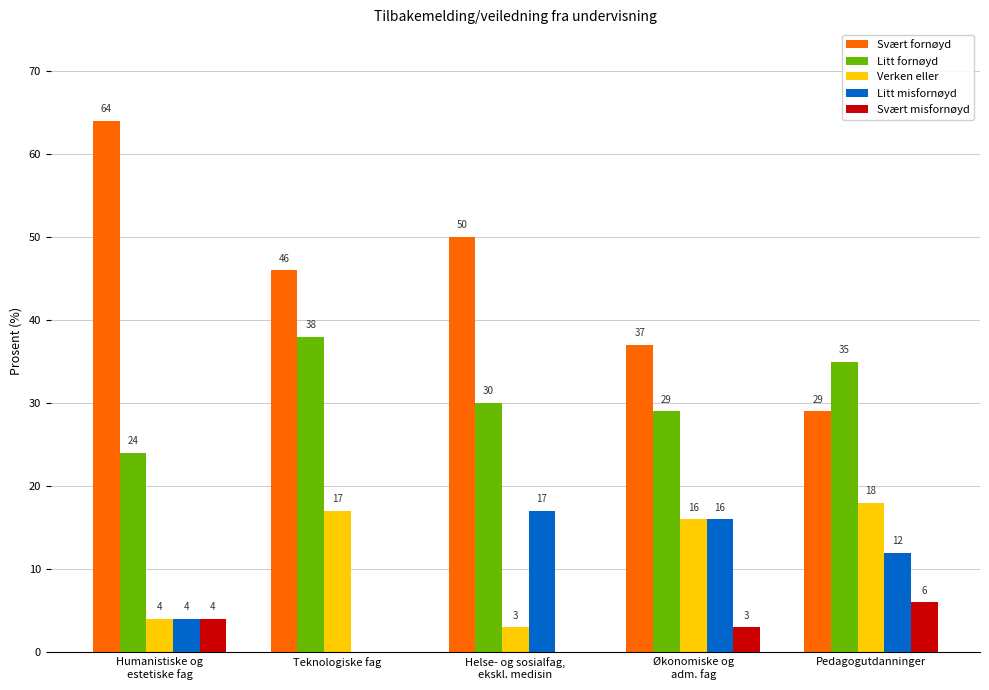

What is the maximum value for Svært misfornøyd?

6